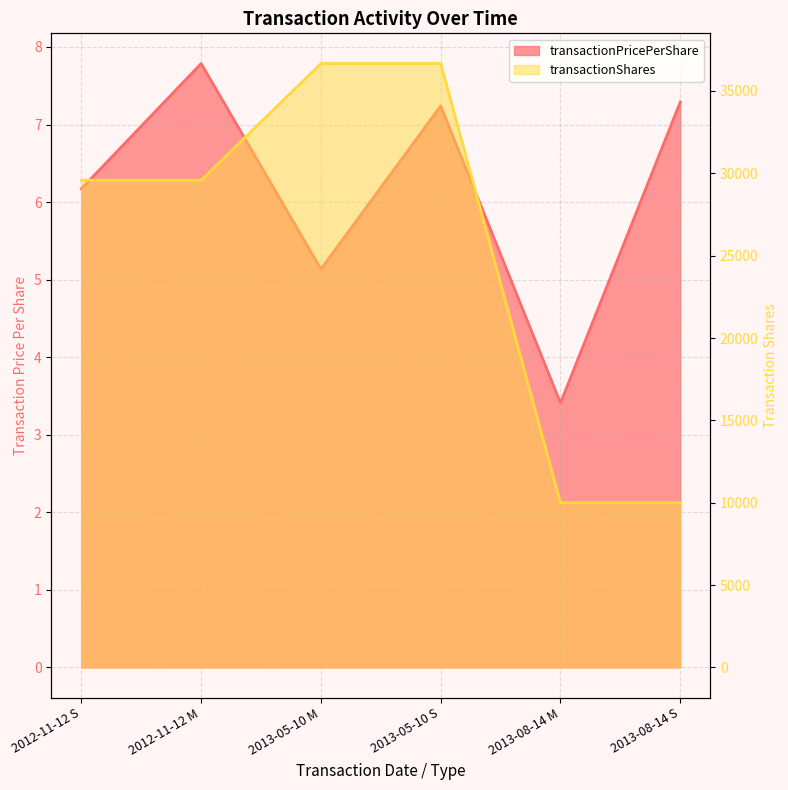

At how many categories does at least one series exceed 16162?

4